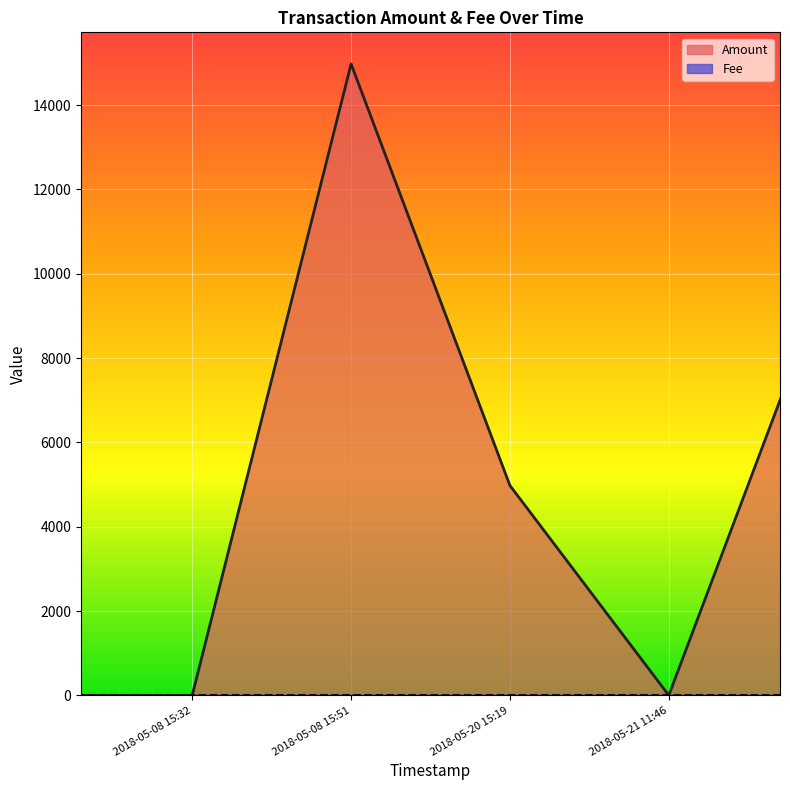

Does the chart display data point markers on the line(s)?

No